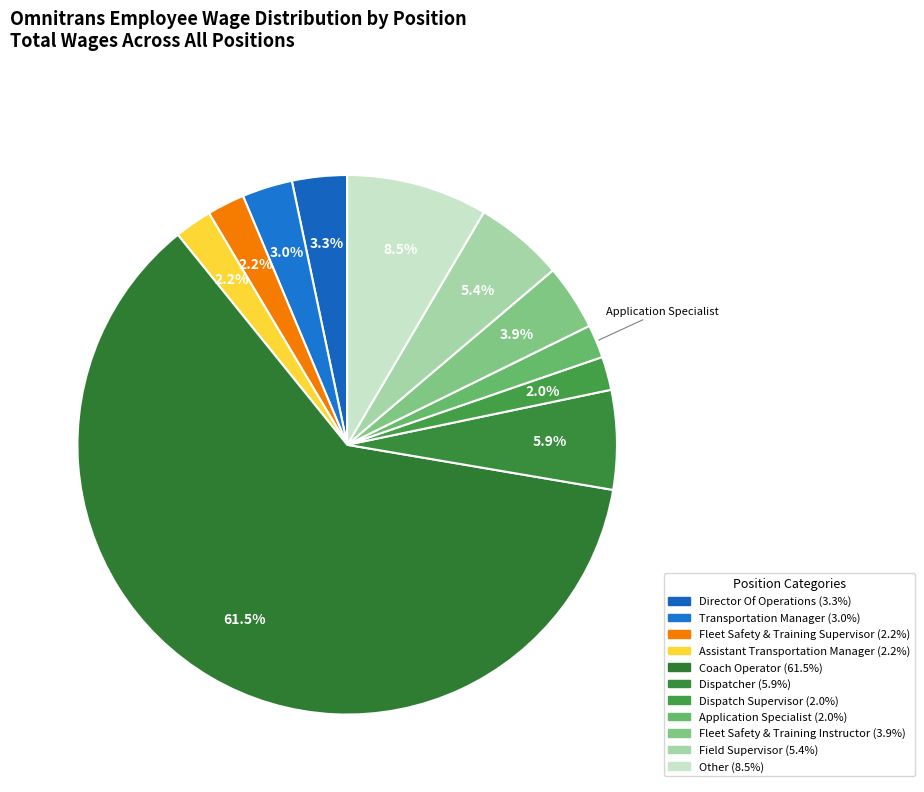

Rank the categories by value from highest to lowest.

Coach Operator, Other, Dispatcher, Field Supervisor, Fleet Safety & Training Instructor, Director Of Operations, Transportation Manager, Fleet Safety & Training Supervisor, Assistant Transportation Manager, Dispatch Supervisor, Application Specialist